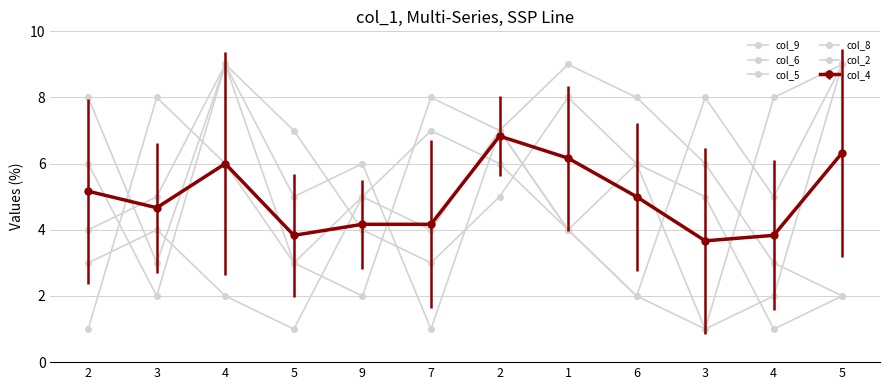

Does the chart display data point markers on the line(s)?

Yes